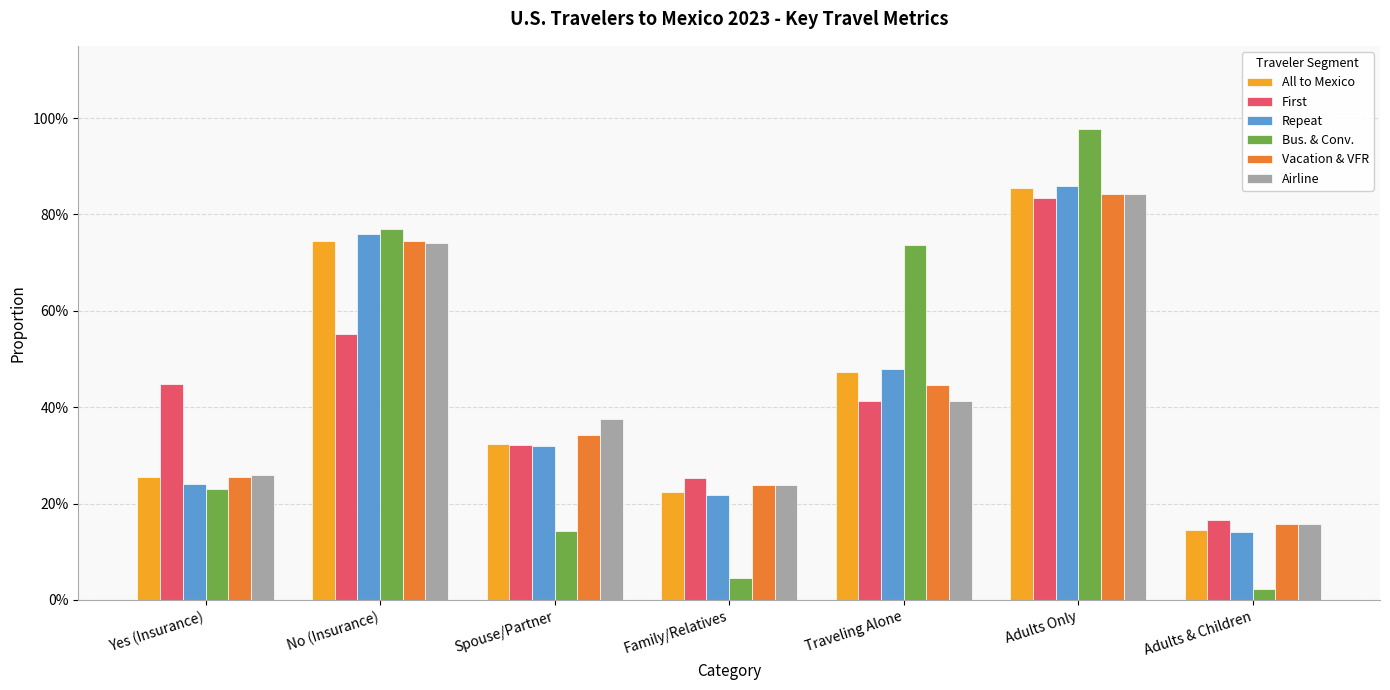

Does the chart contain stacked bars?

No